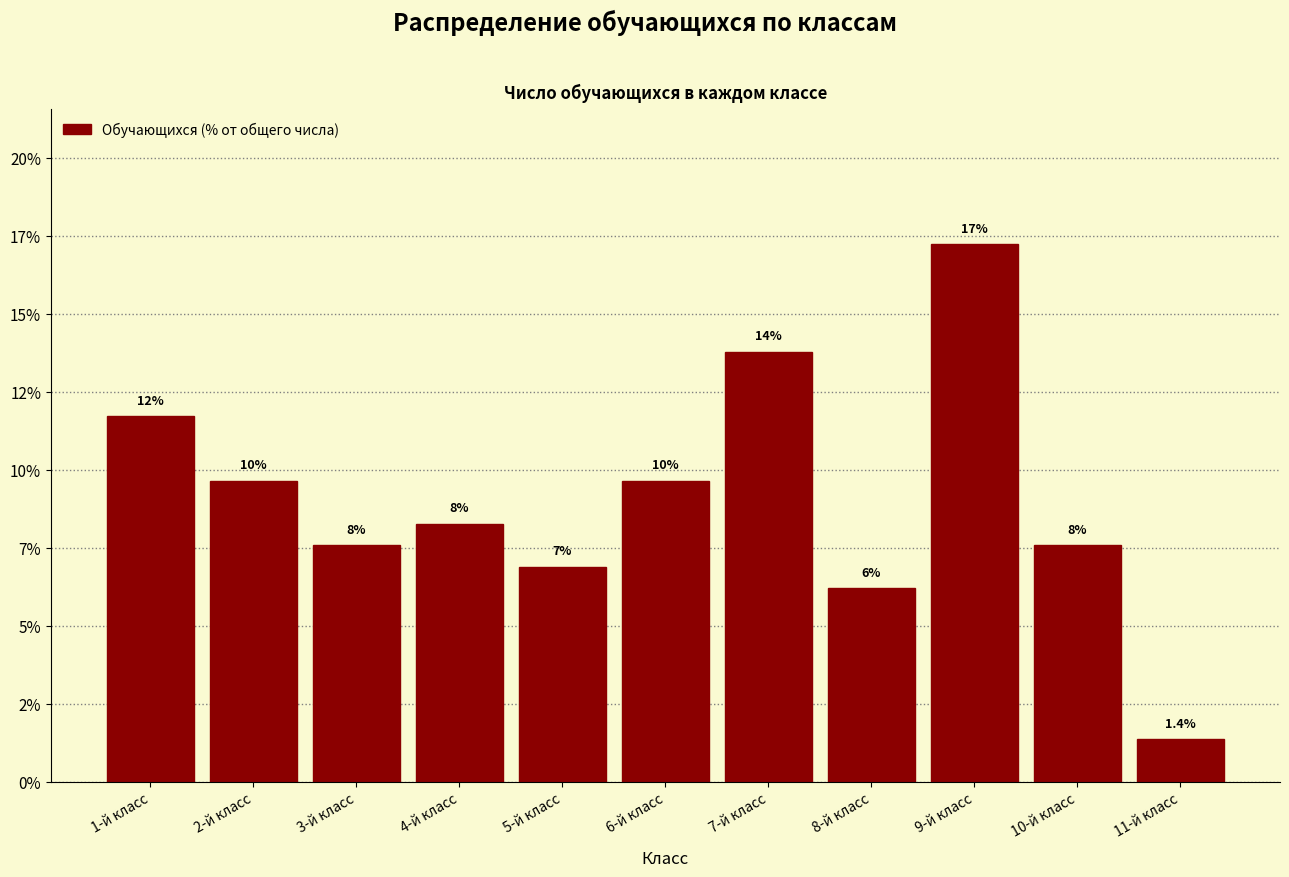

Does the chart contain any negative values?

No